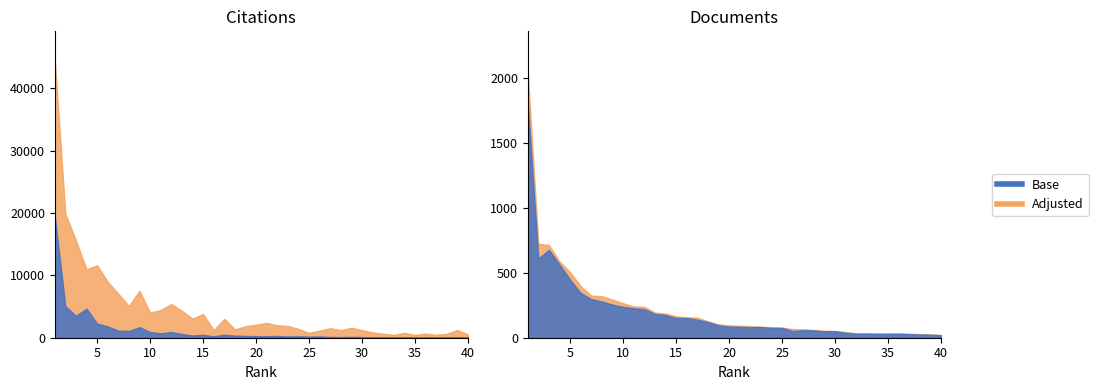

How many values in the Citations series are below 1879?

20